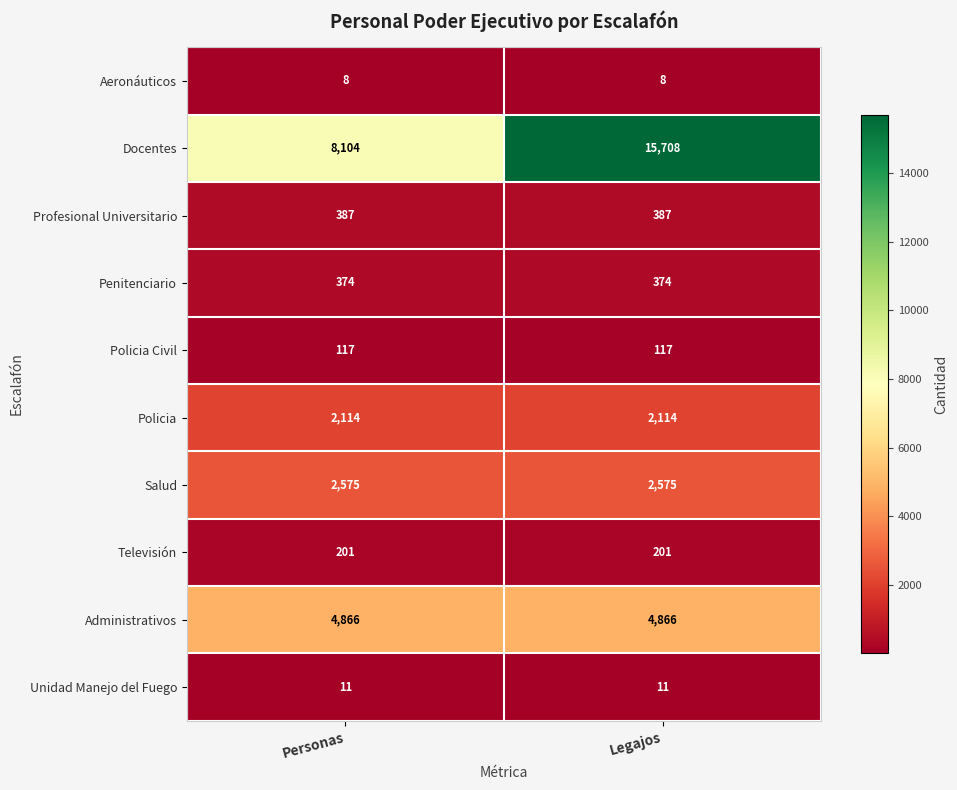

Reading left to right, what are all the values shown in this chart?

Aeronáuticos: Personas=8	Legajos=8
Docentes: Personas=8104	Legajos=15708
Profesional Universitario: Personas=387	Legajos=387
Penitenciario: Personas=374	Legajos=374
Policia Civil: Personas=117	Legajos=117
Policia: Personas=2114	Legajos=2114
Salud: Personas=2575	Legajos=2575
Televisión: Personas=201	Legajos=201
Administrativos: Personas=4866	Legajos=4866
Unidad Manejo del Fuego: Personas=11	Legajos=11